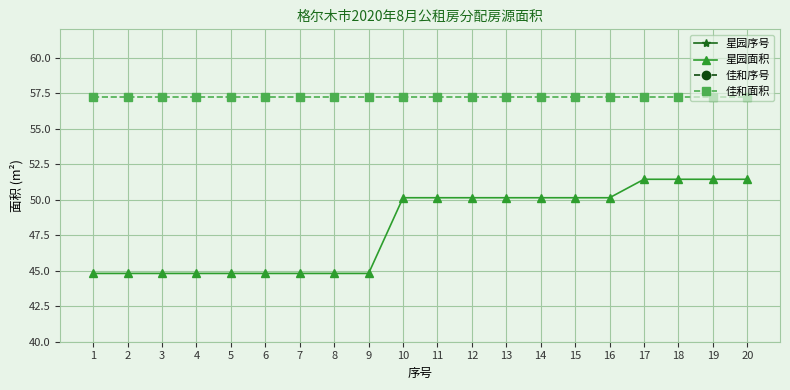

The value of 星园序号 at 14 is 14.0. True or false?

True